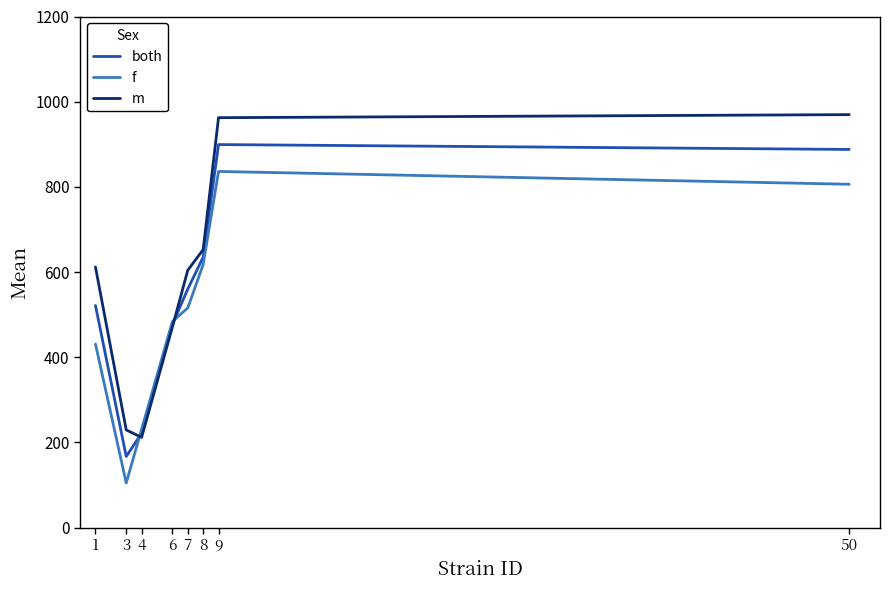

What is the total value across all series at 6?

1431.2